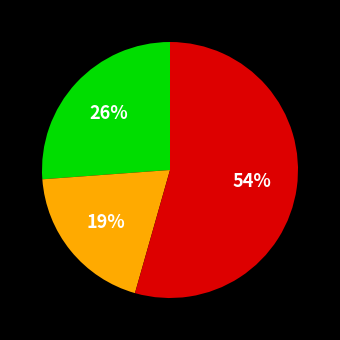

To the nearest percent, what is the difference between the largest and smallest slice percentages?

35%